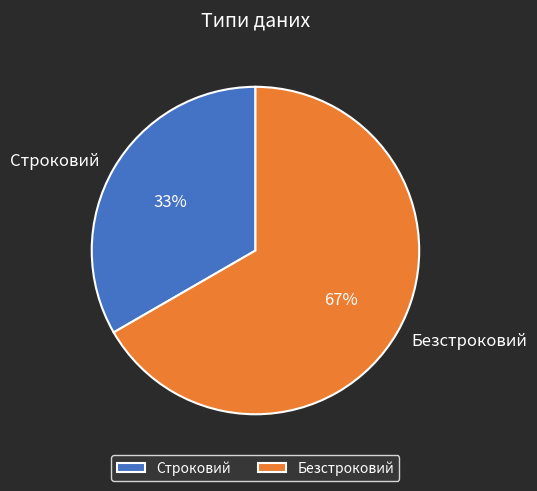

Is the sum of Строковий and Безстроковий greater than half?

Yes